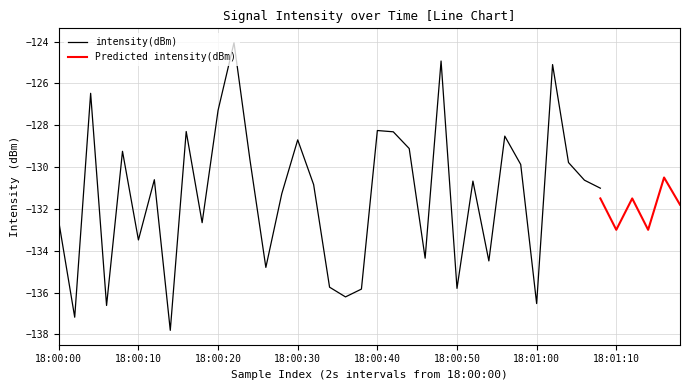

What is the smallest value displayed?

-137.8